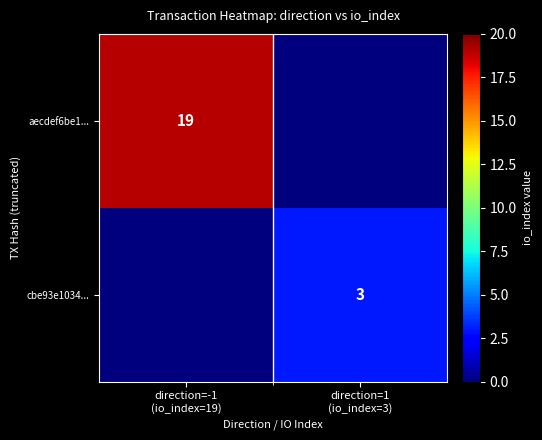

Read the aecdef6be1... value at direction=-1 (io_index=19), to the nearest 5.

20